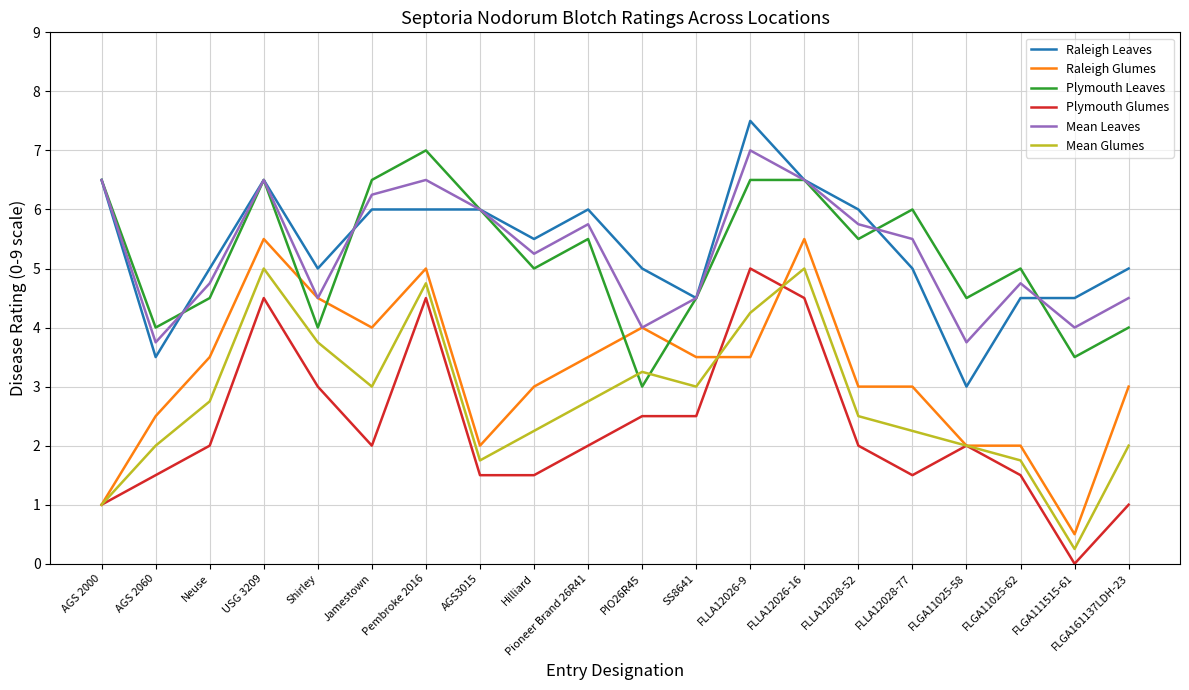

What is the difference between the maximum and minimum values in the Plymouth Glumes series?

5.0